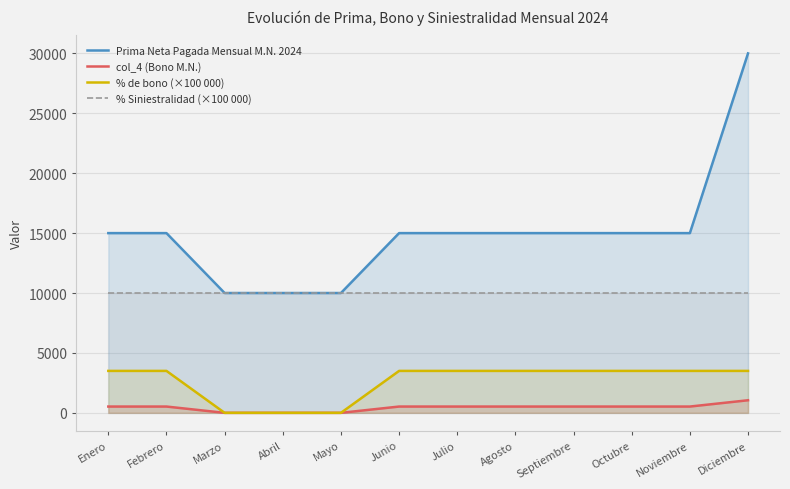

The value of % de bono (×100 000) at Enero is 1466.6. True or false?

False